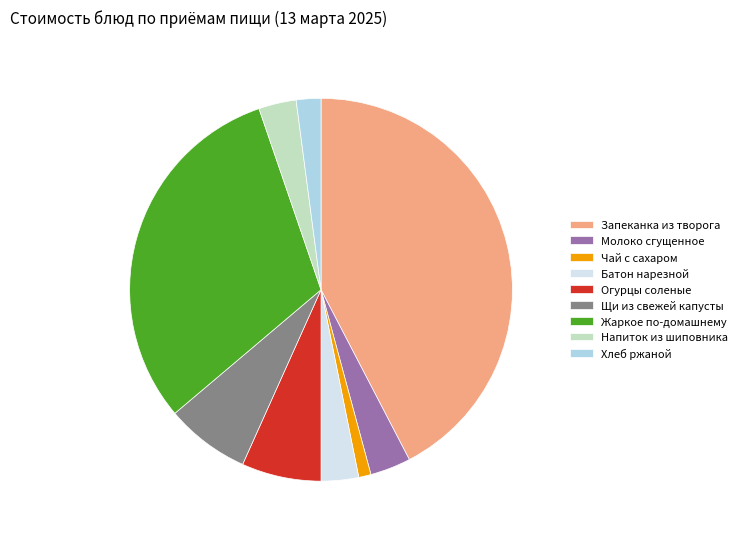

Does Хлеб ржаной represent more than half of the total?

No